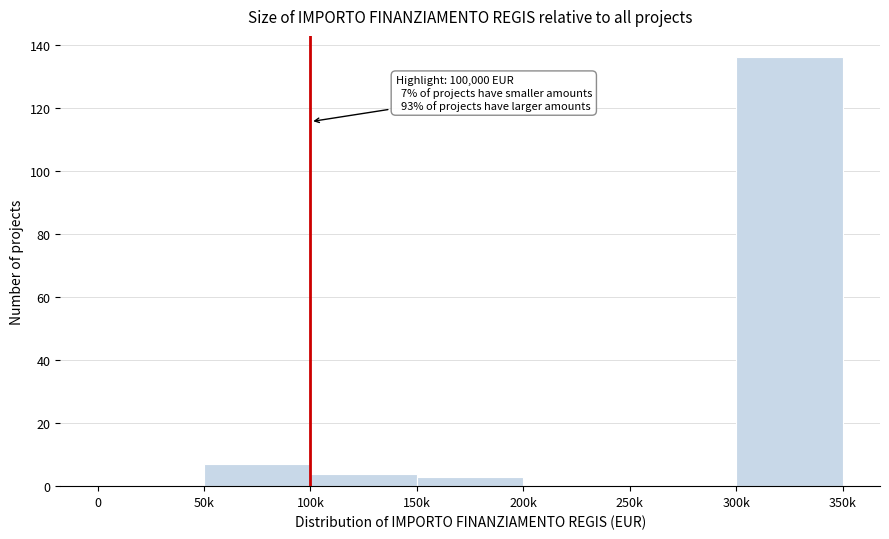

Reading right to left, what are all the values shown in this chart?

300k=136	250k=0	200k=0	150k=3	100k=4	50k=7	0=0